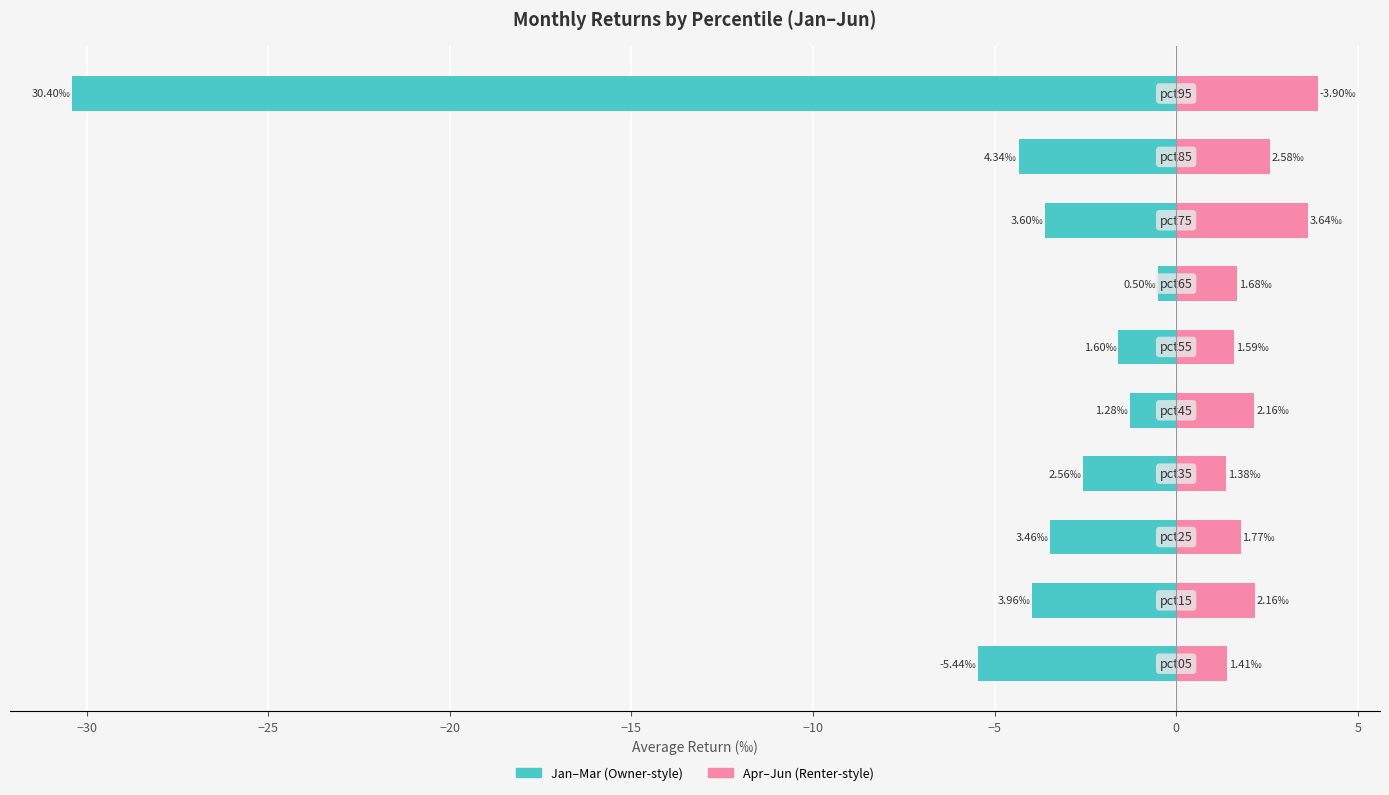

How many bars are there in total?

20